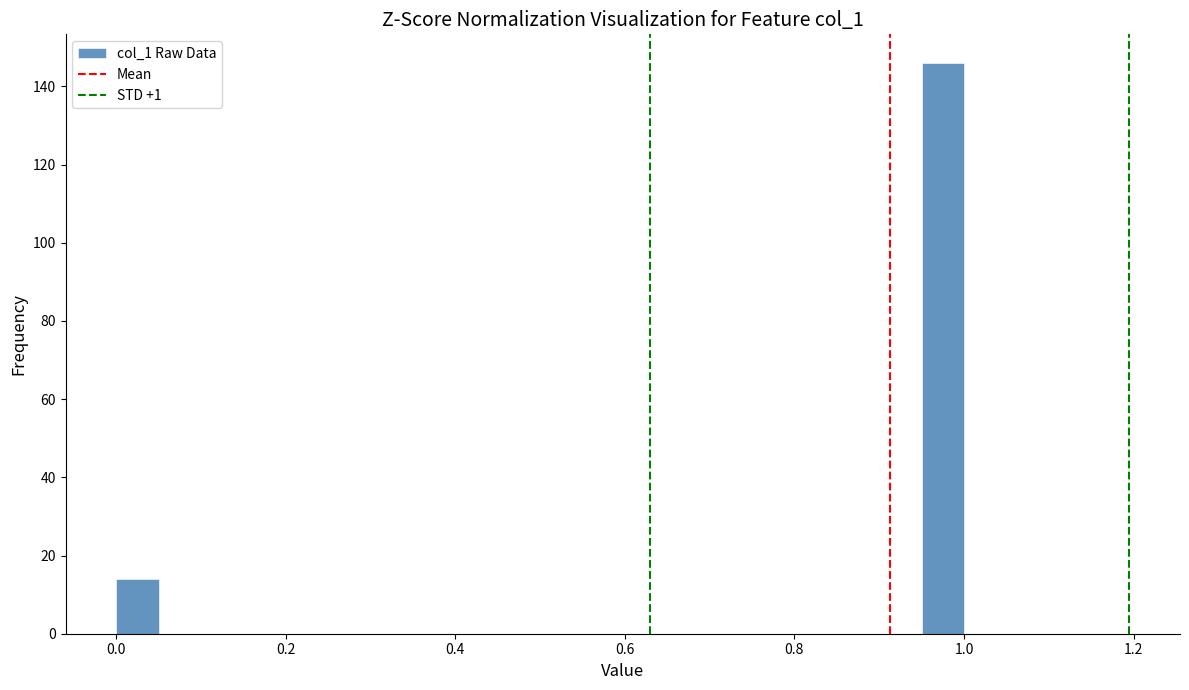

Read against the x-axis, roughly where is the centre of the tallest bar?

0.98